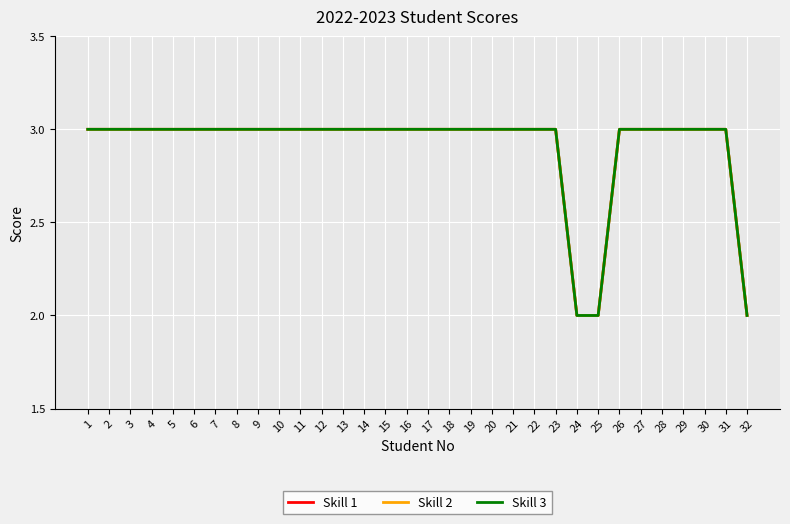

What is the difference between the Skill 2 values at 25 and 30?

1